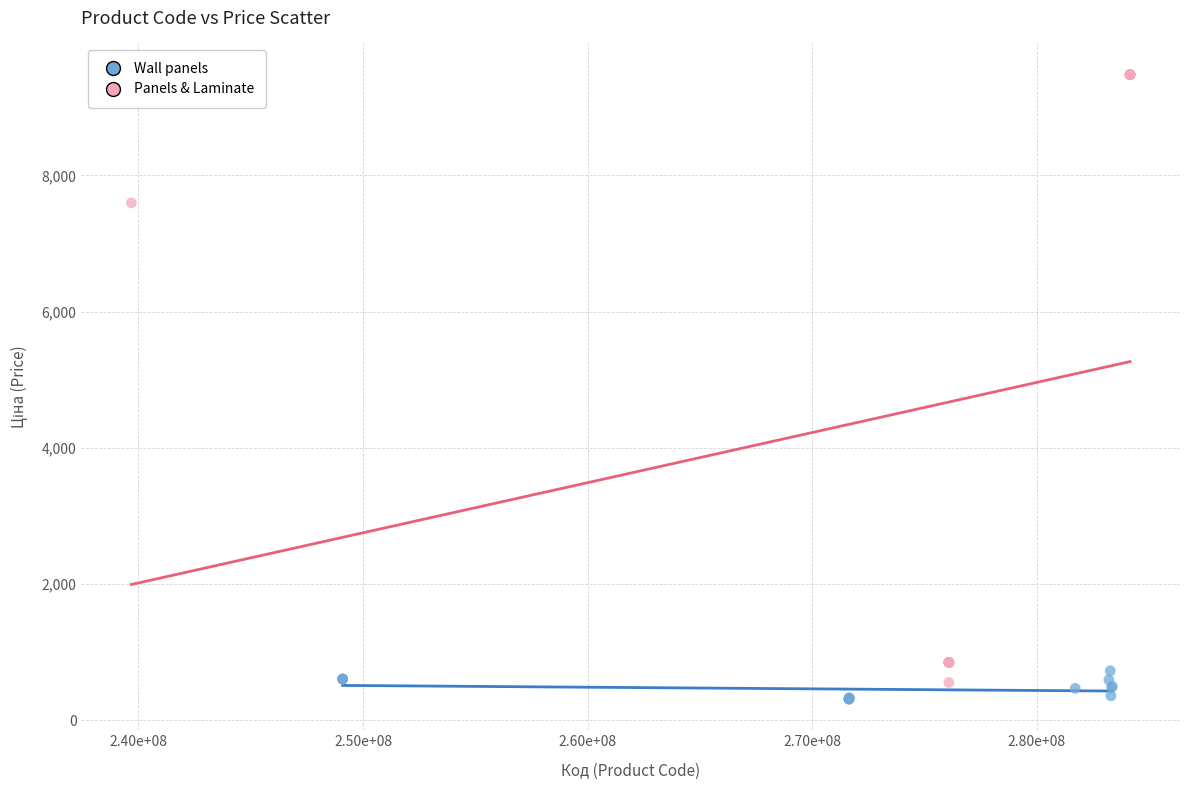

Which series has the widest spread of Y values?

Panels & Laminate